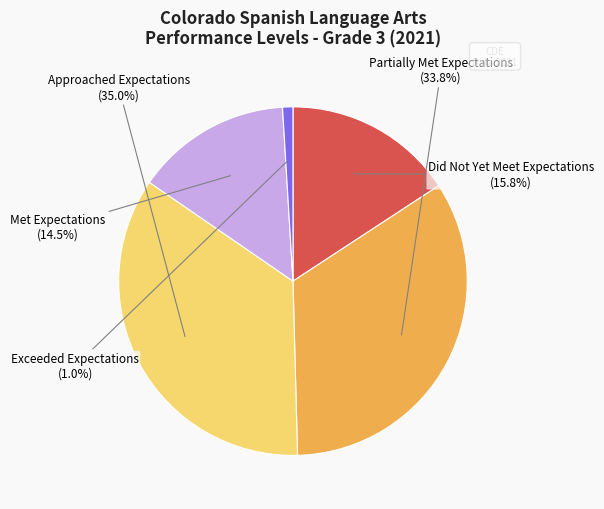

How many slices are in this pie chart?

5